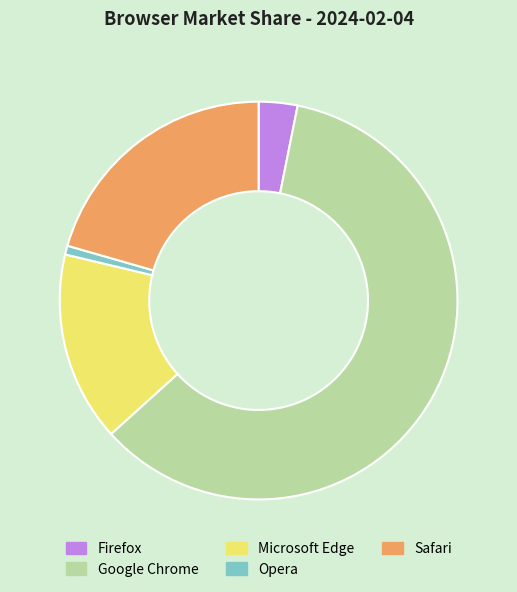

What is the smallest slice in the pie chart?

Opera